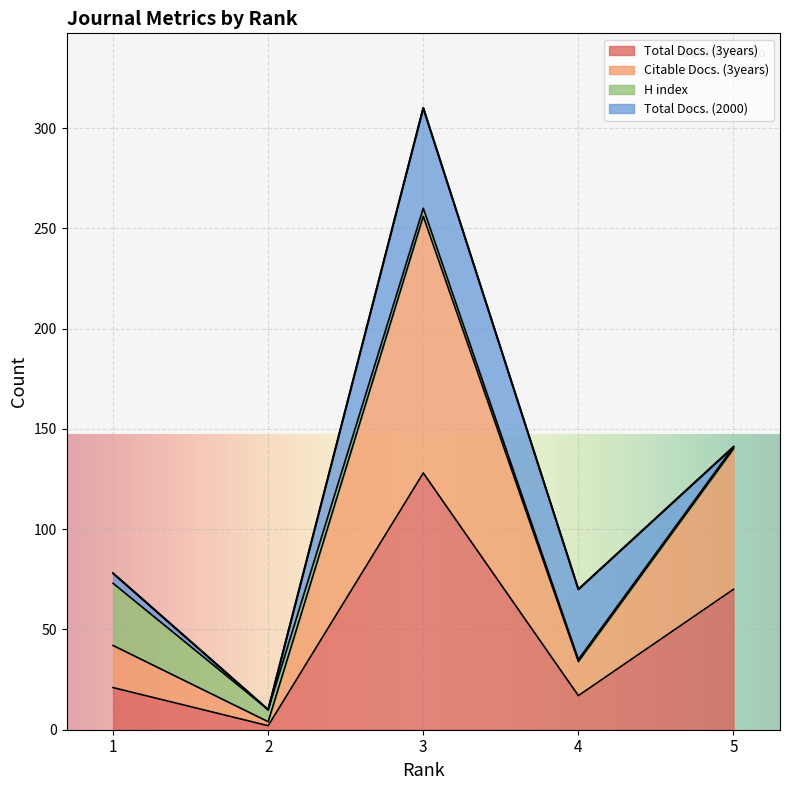

True or false: Citable Docs. (3years) has more than 2 points higher than both neighbors.

False